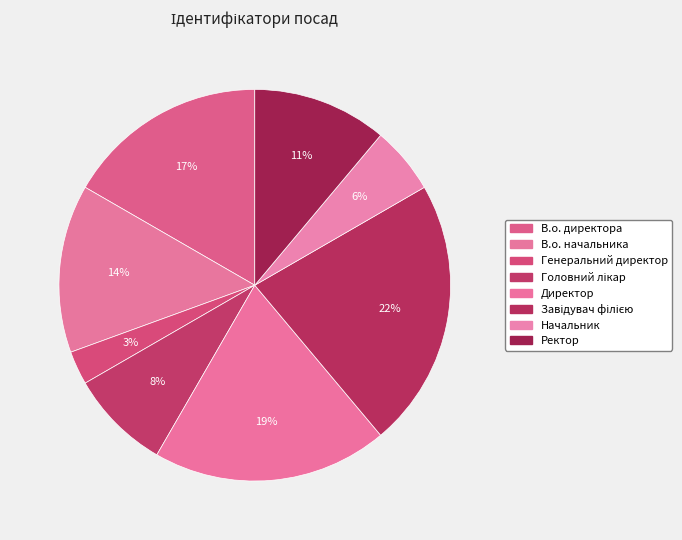

To the nearest percent, what is the combined percentage of В.о. директора and Директор?

36%